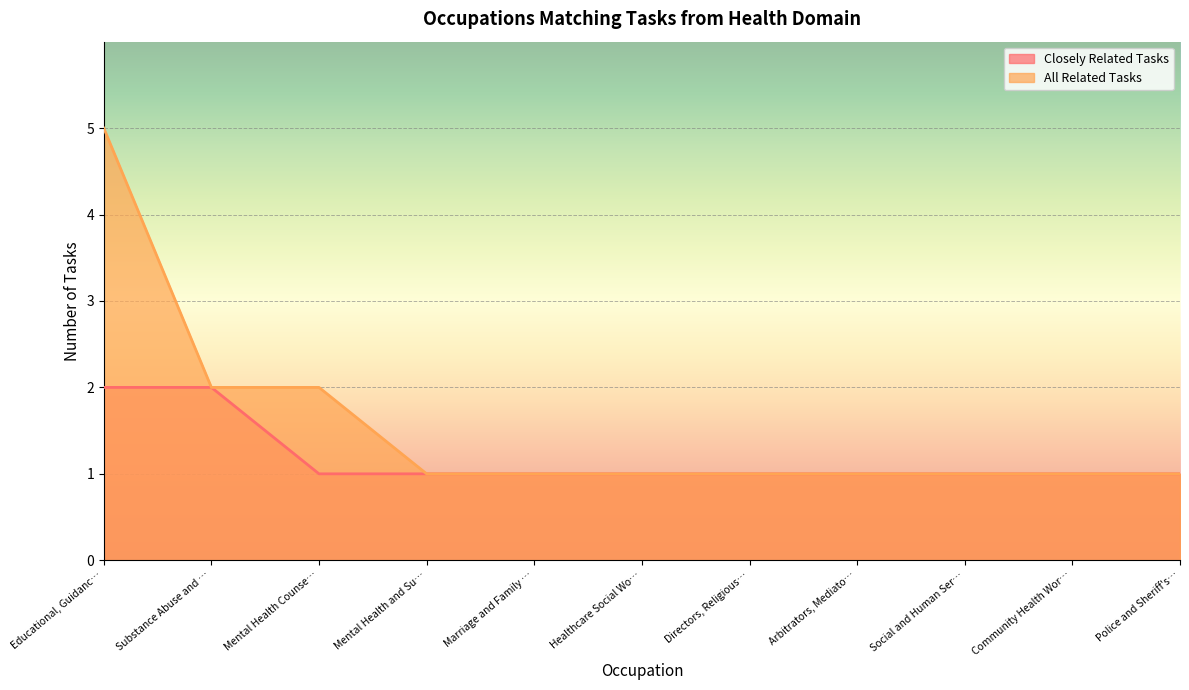

Which series has the widest spread of values?

All Related Tasks